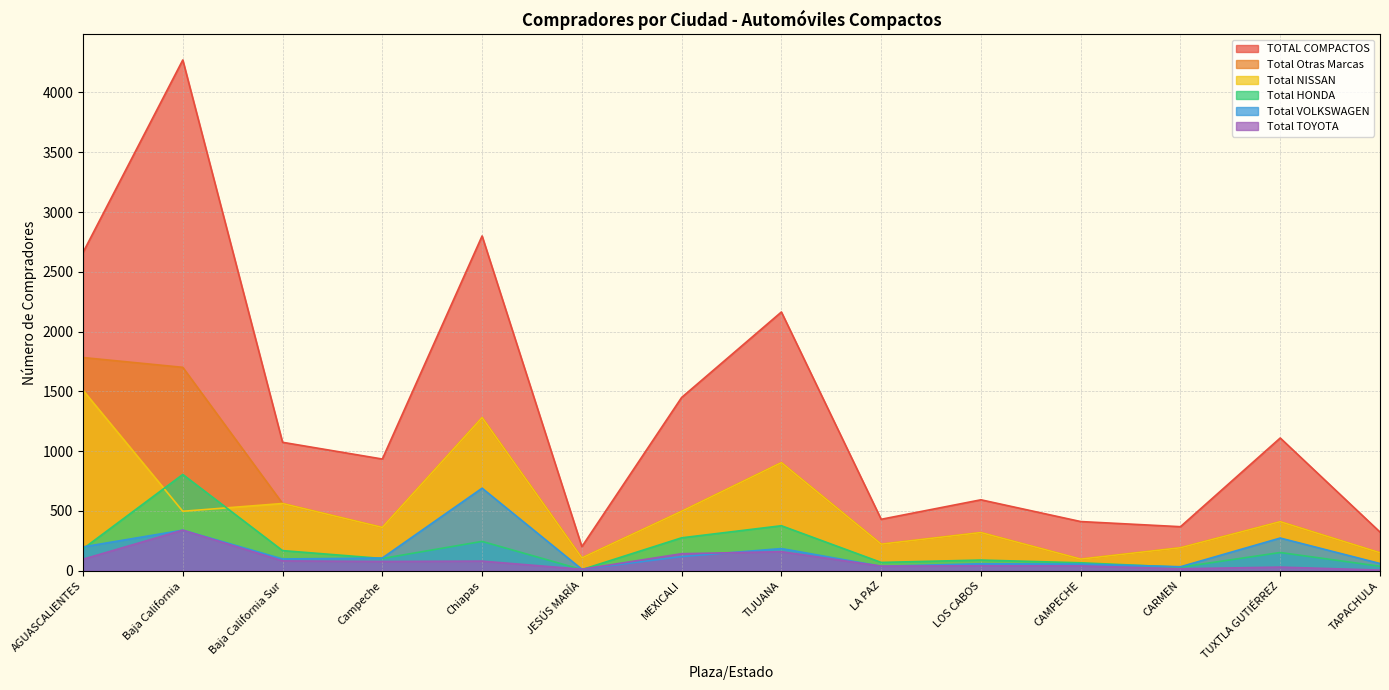

Which series has the widest spread of values?

TOTAL COMPACTOS